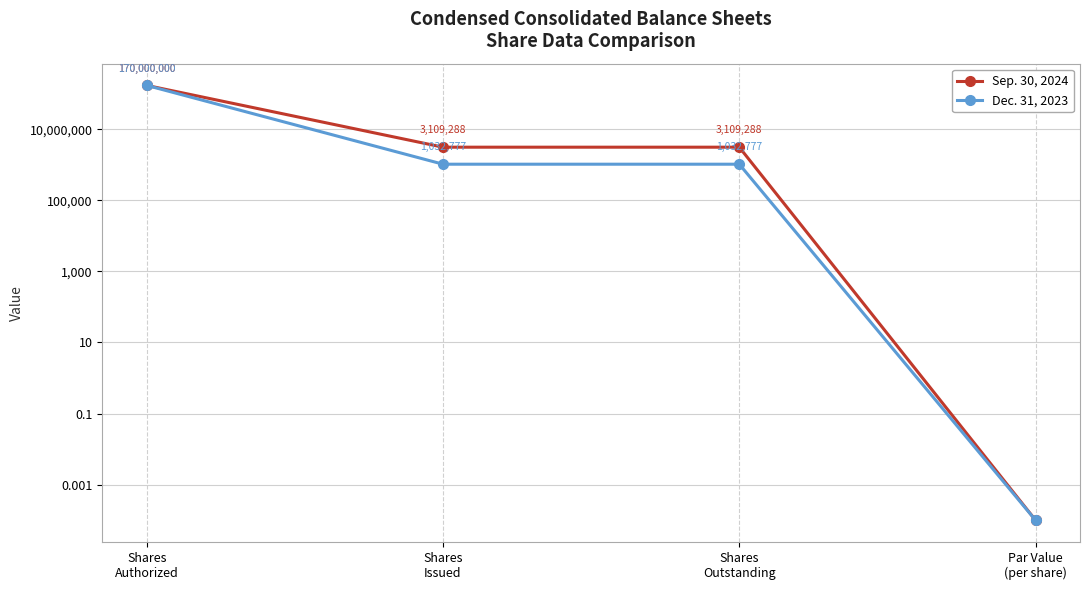

Which series has the largest total across all categories?

Sep. 30, 2024